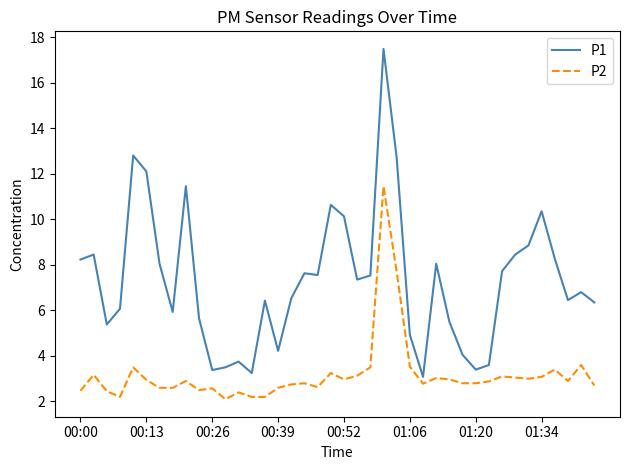

What is the sum of all P1 values?

292.0